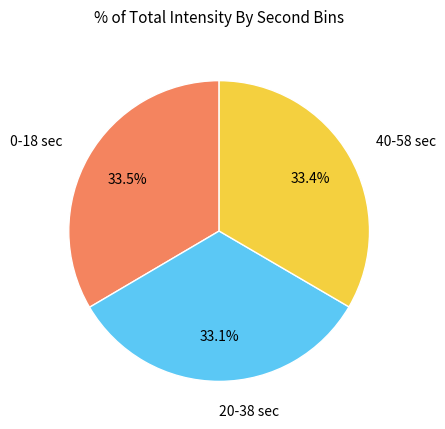

Is there any slice that represents more than half of the pie?

No